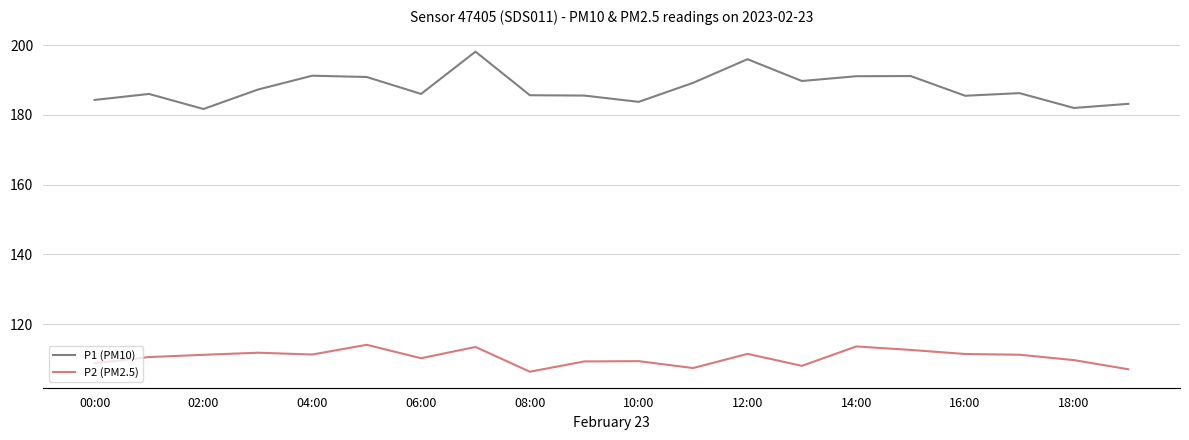

What is the maximum value for P2 (PM2.5)?

114.1